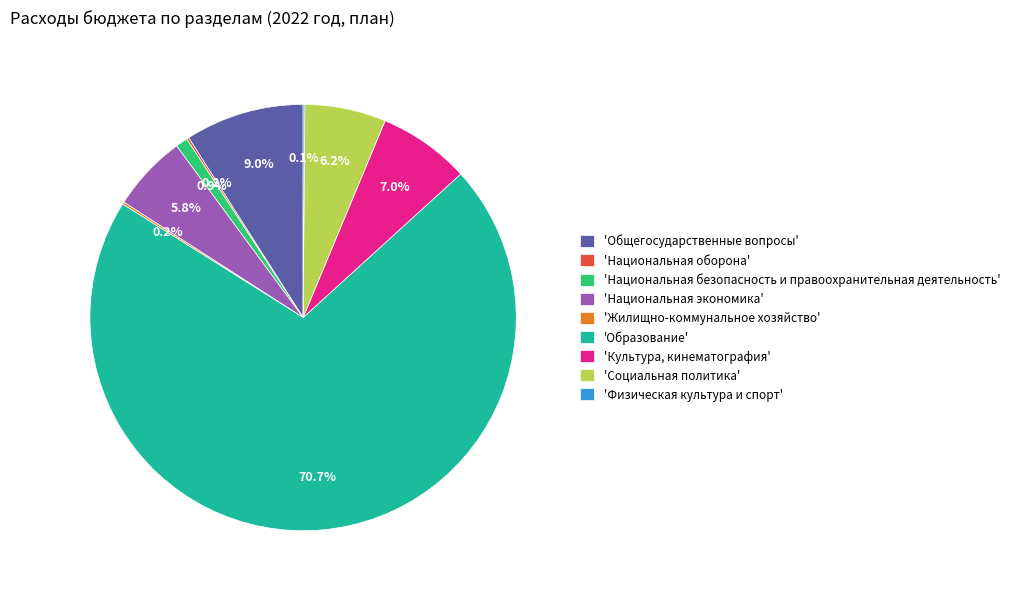

Combined, what portion of the pie is 'Общегосударственные вопросы' and 'Национальная экономика'?

14.8%